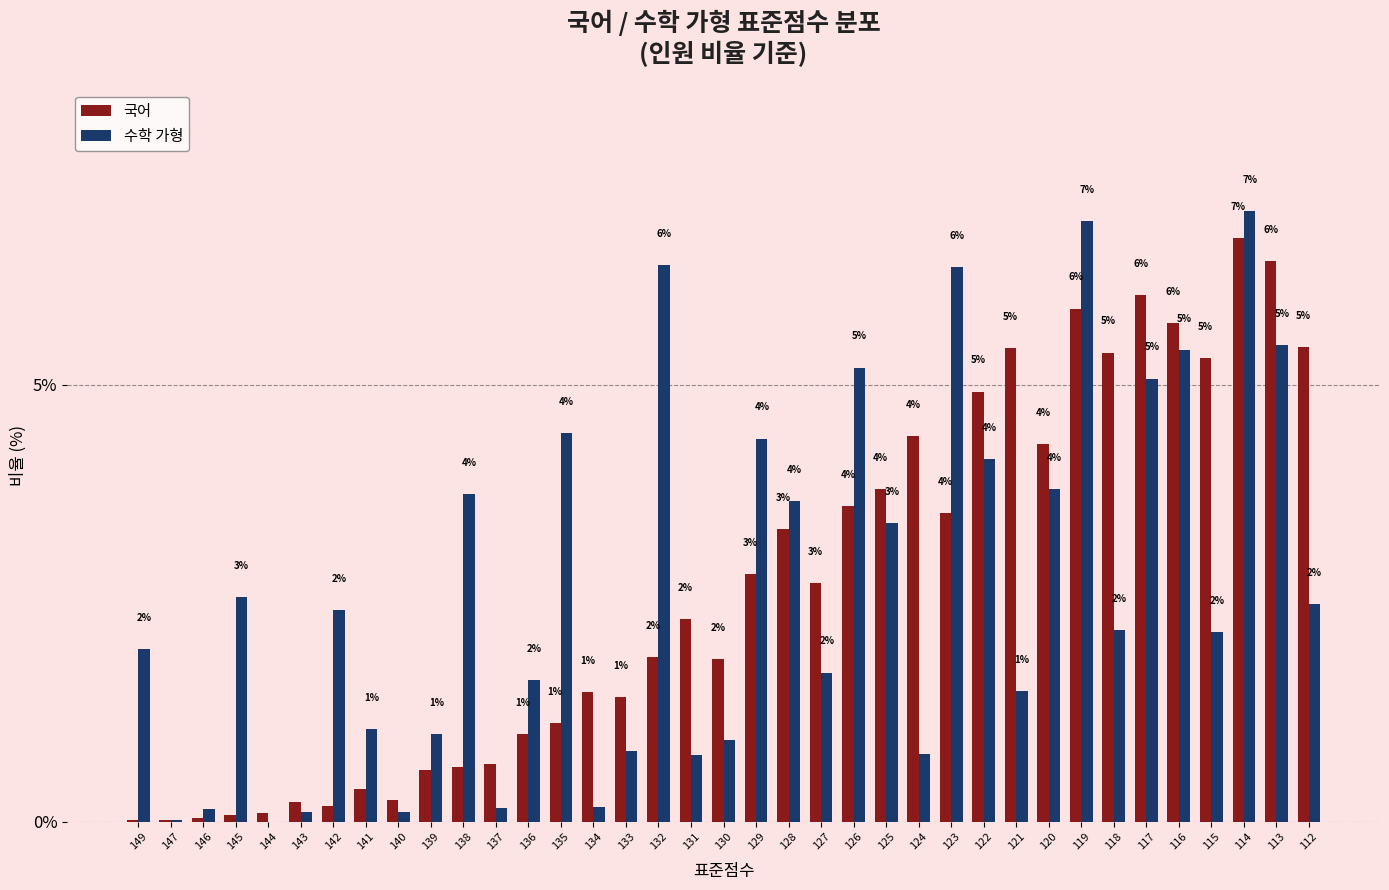

What is the approximate value of 국어 at 115?

5.3